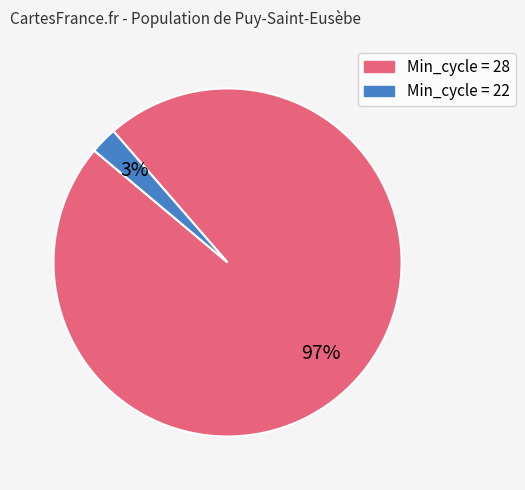

How many slices are in this pie chart?

2